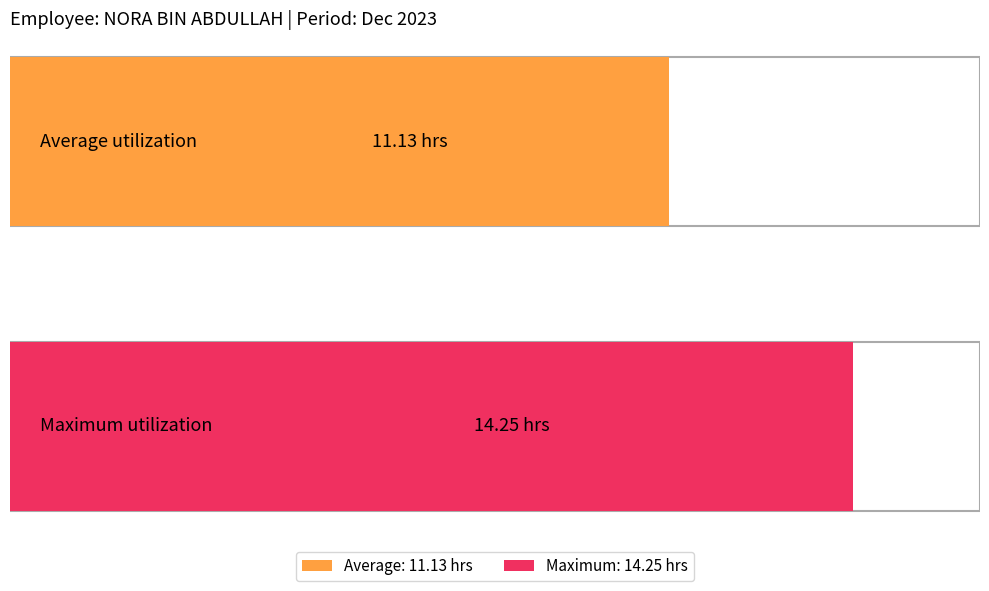

The chart shows a value of 3.1 at 13-Wed. True or false?

False